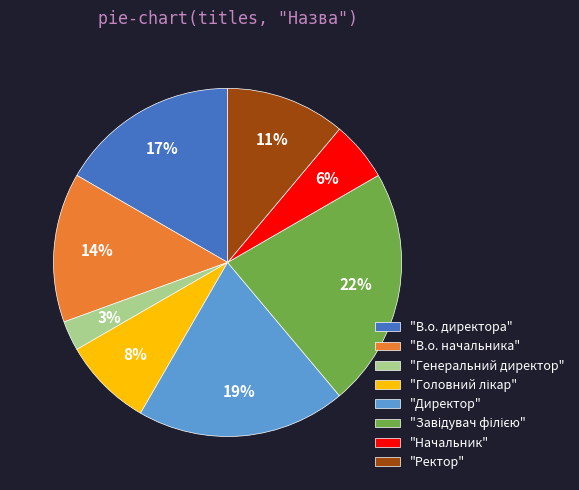

Do "Директор" and "В.о. начальника" together represent more than half of the pie?

No